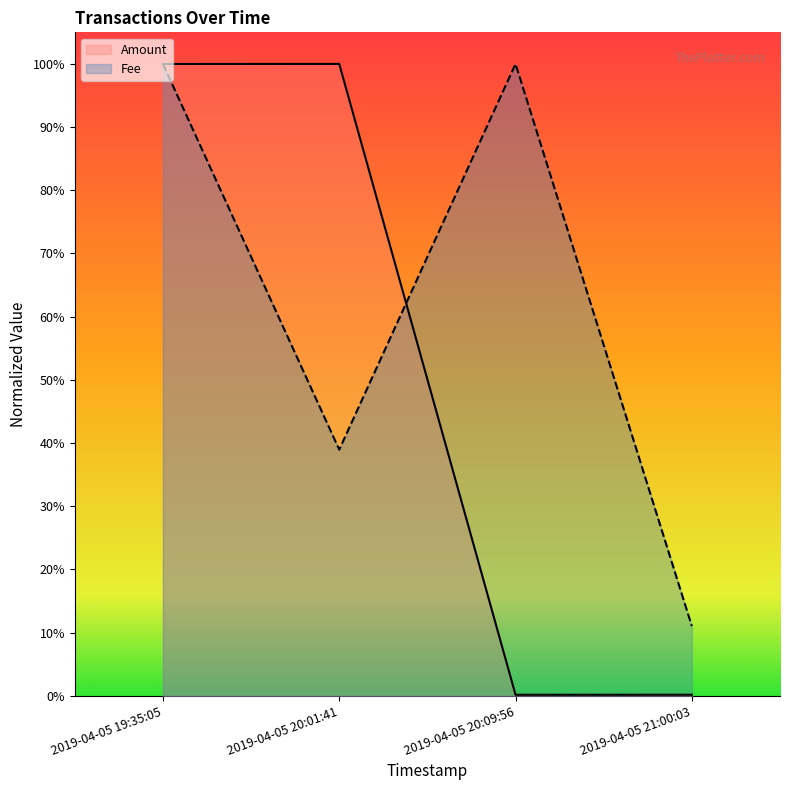

At which category is the sum across all series the highest?

2019-04-05 19:35:05